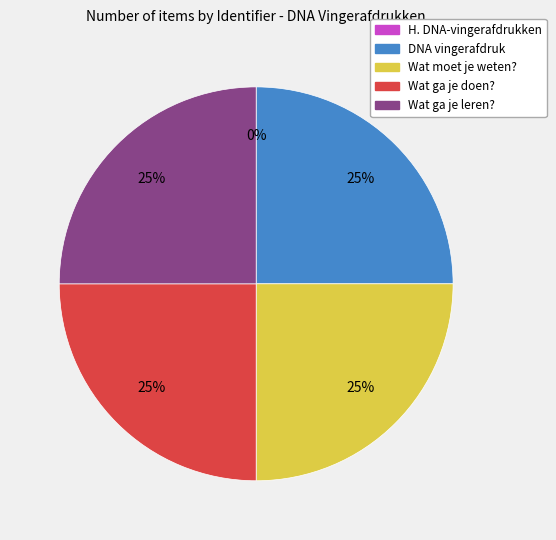

Approximately how many times larger is the value at Wat moet je weten? compared to DNA vingerafdruk?

1.0